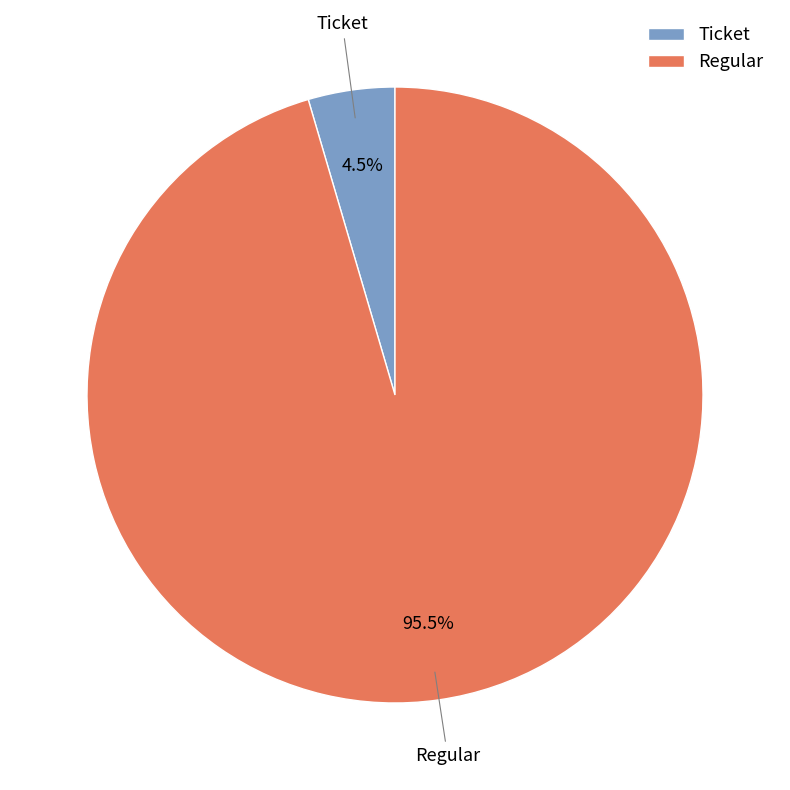

Count the number of slices in the pie.

2